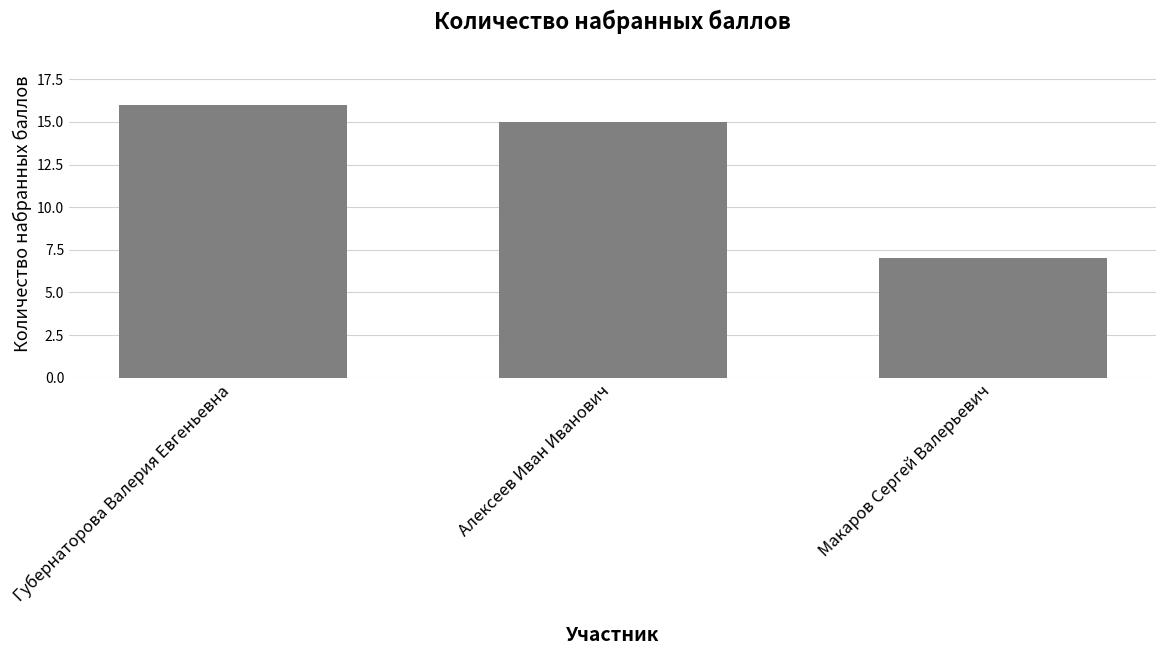

What is the value of the 2nd bar from the left?

15